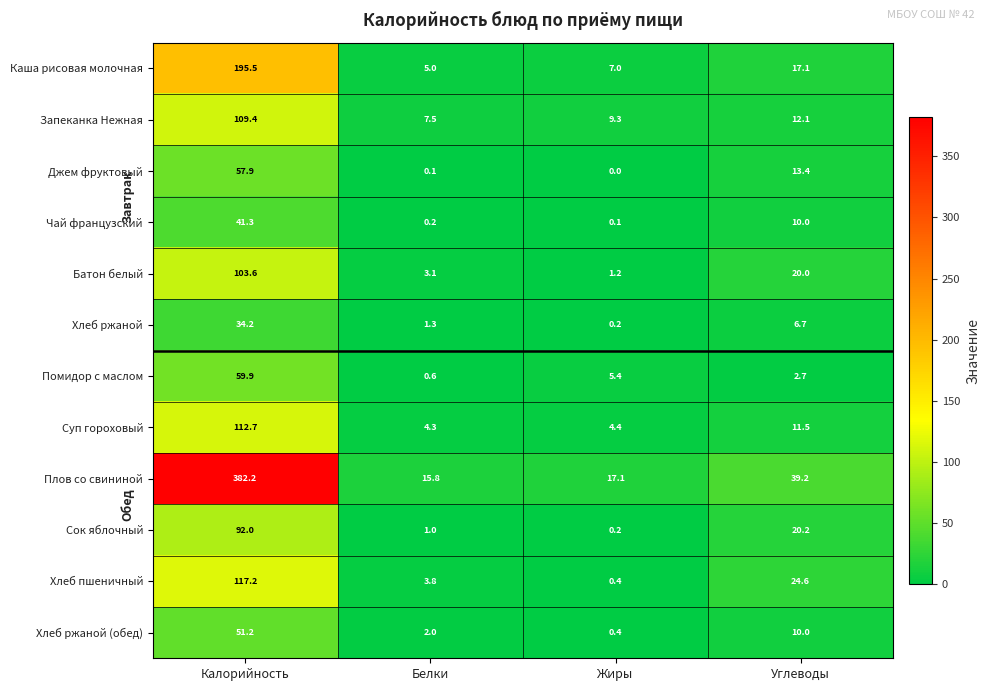

Which series has the largest range (max minus min)?

Плов со свининой